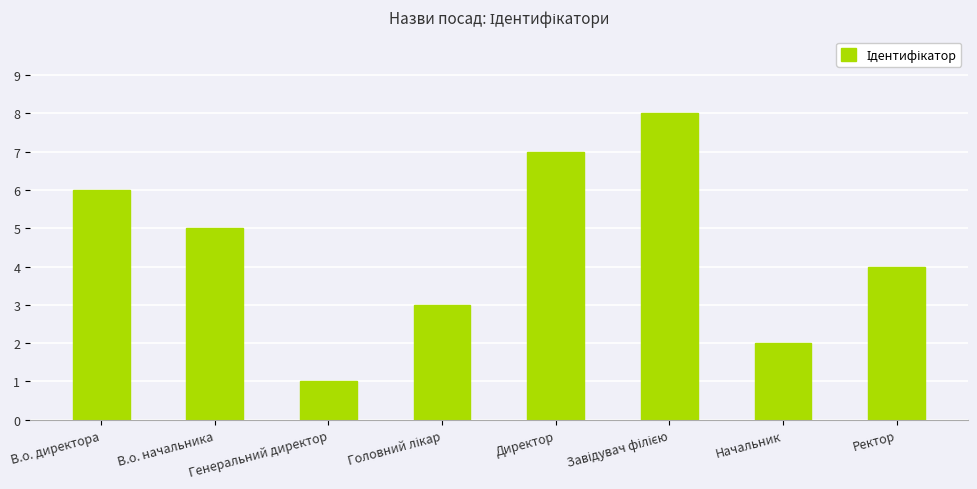

How many bars are there in total?

8